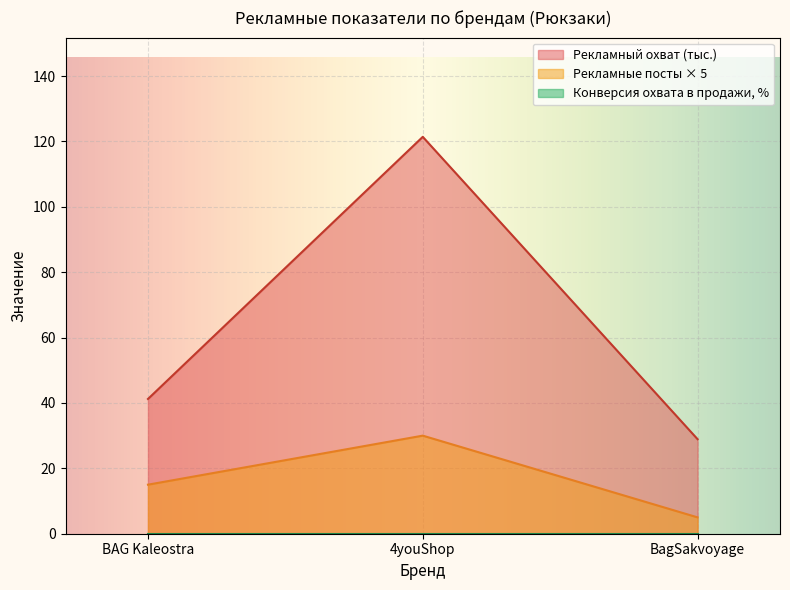

What is the smallest value displayed?

0.0